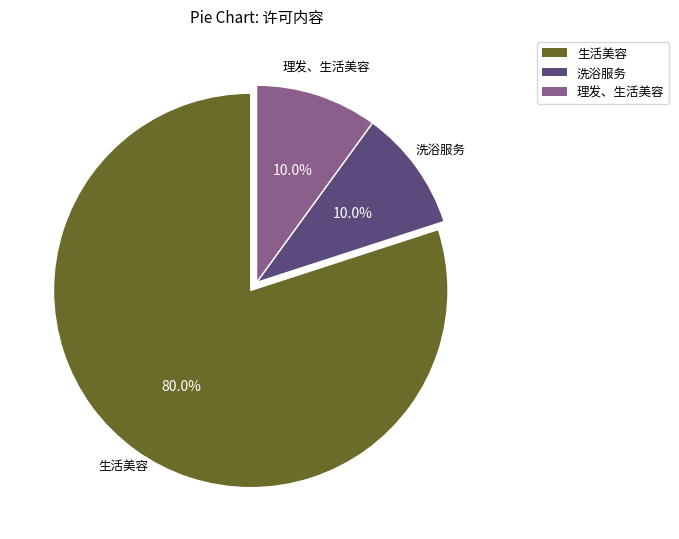

Is 生活美容 the majority of the pie?

Yes